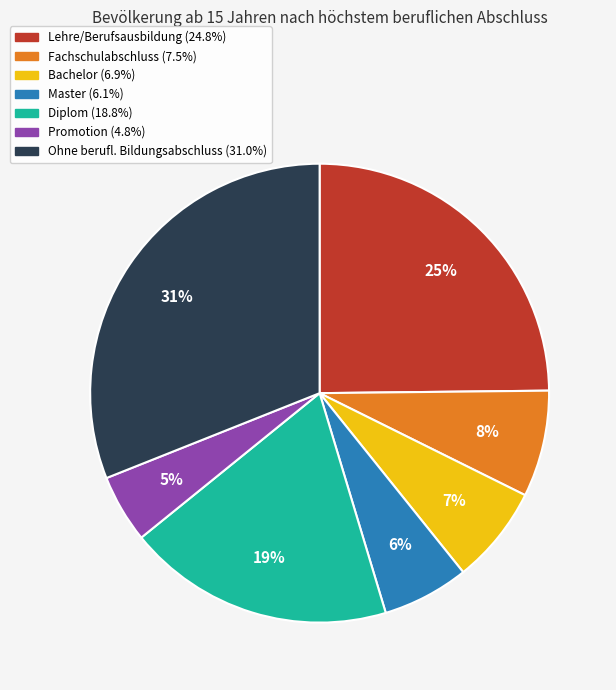

Combined, do Fachschulabschluss and Bachelor account for over 50%?

No